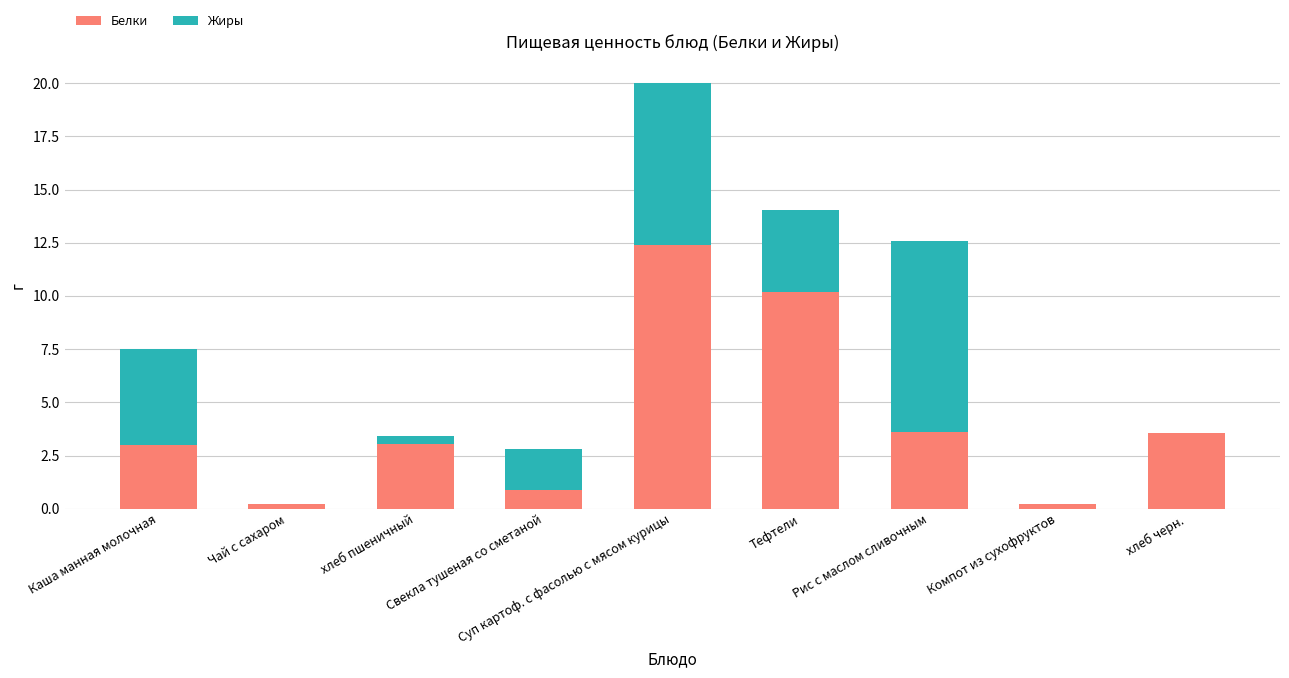

What is the maximum value for Белки?

12.4